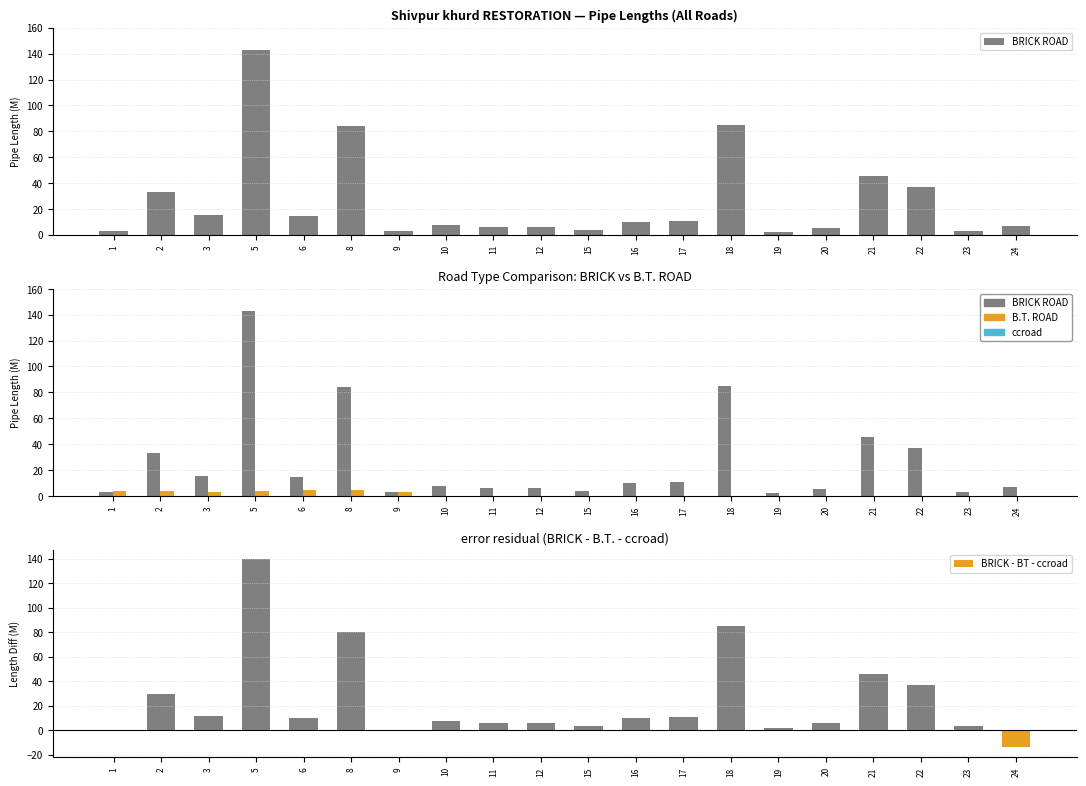

The BRICK - BT - ccroad series shows 3.4 at 19. True or false?

False